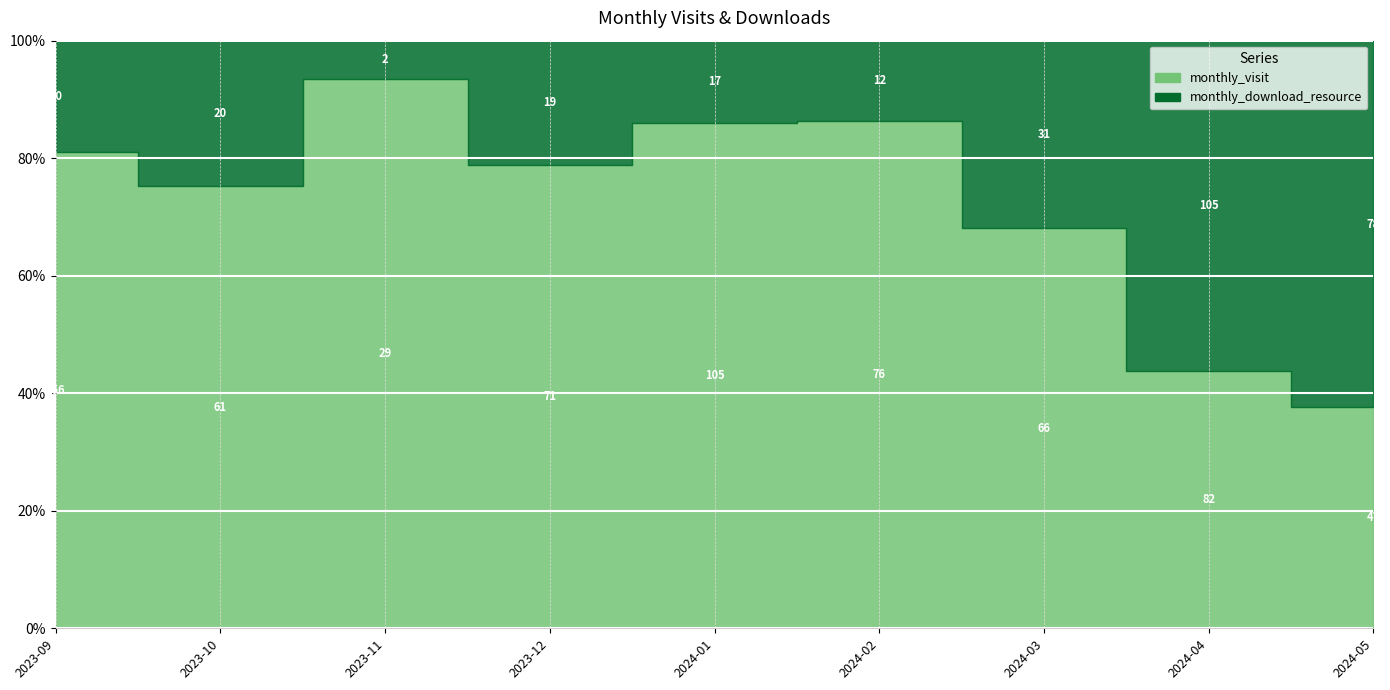

What is the spread (max minus min) of values at 2024-02?

64